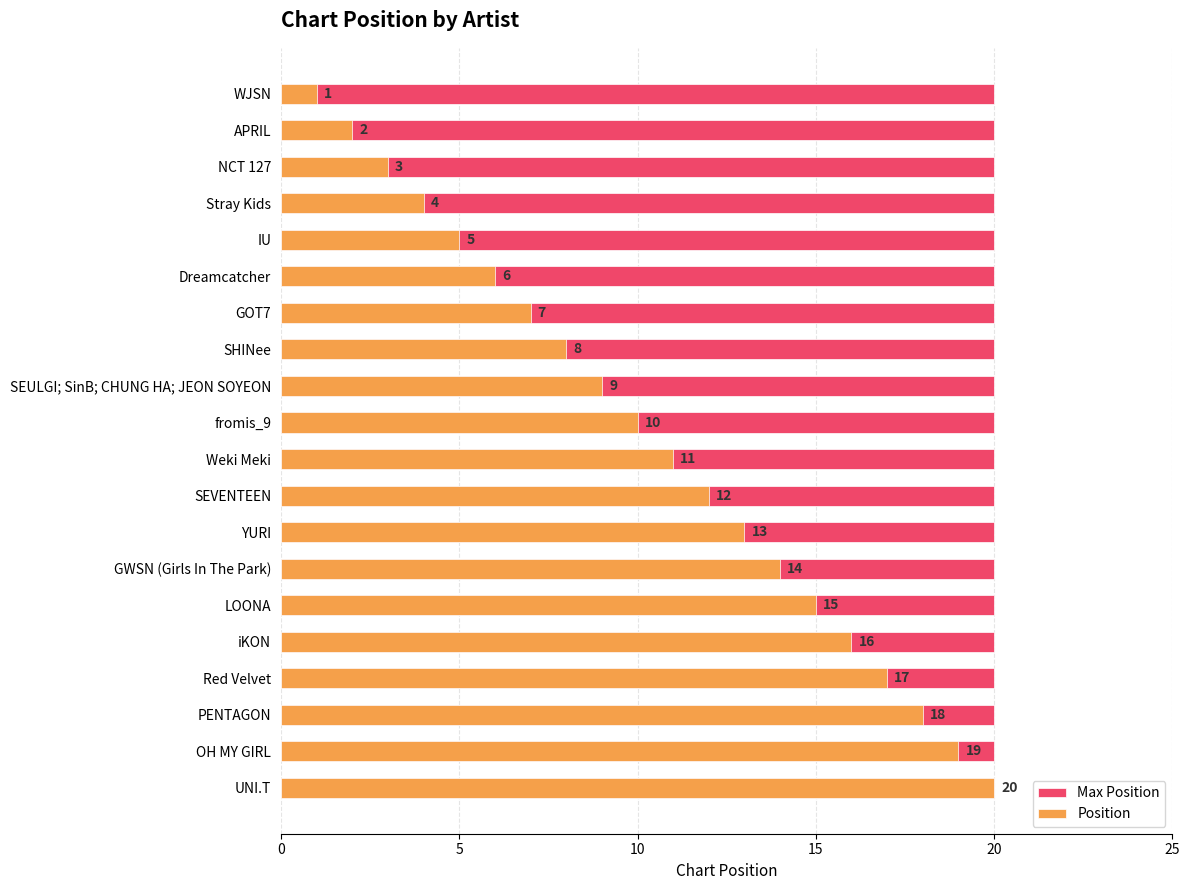

How many series are shown in this chart?

2